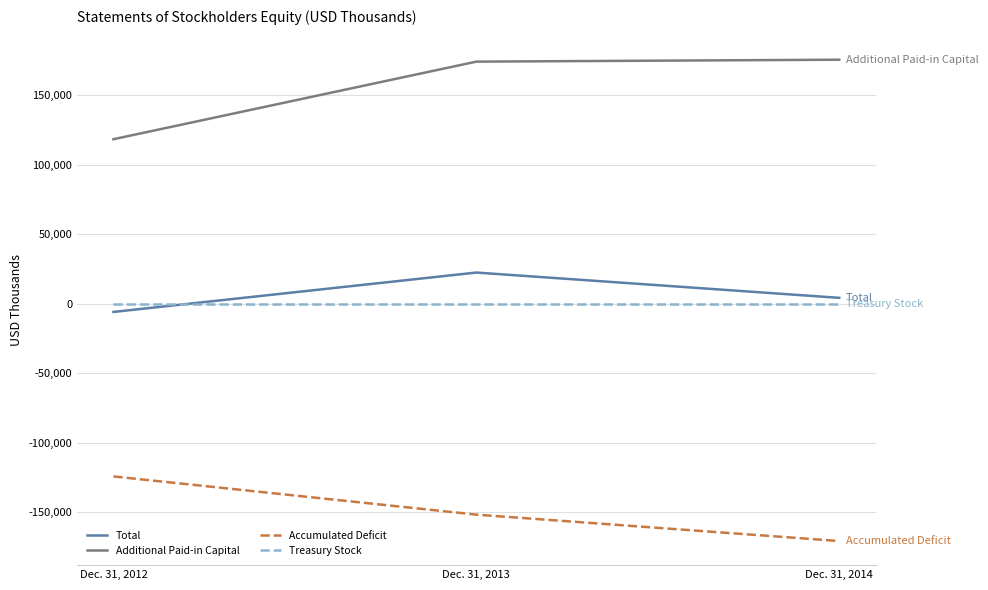

What is the spread (max minus min) of values at Dec. 31, 2013?

325562